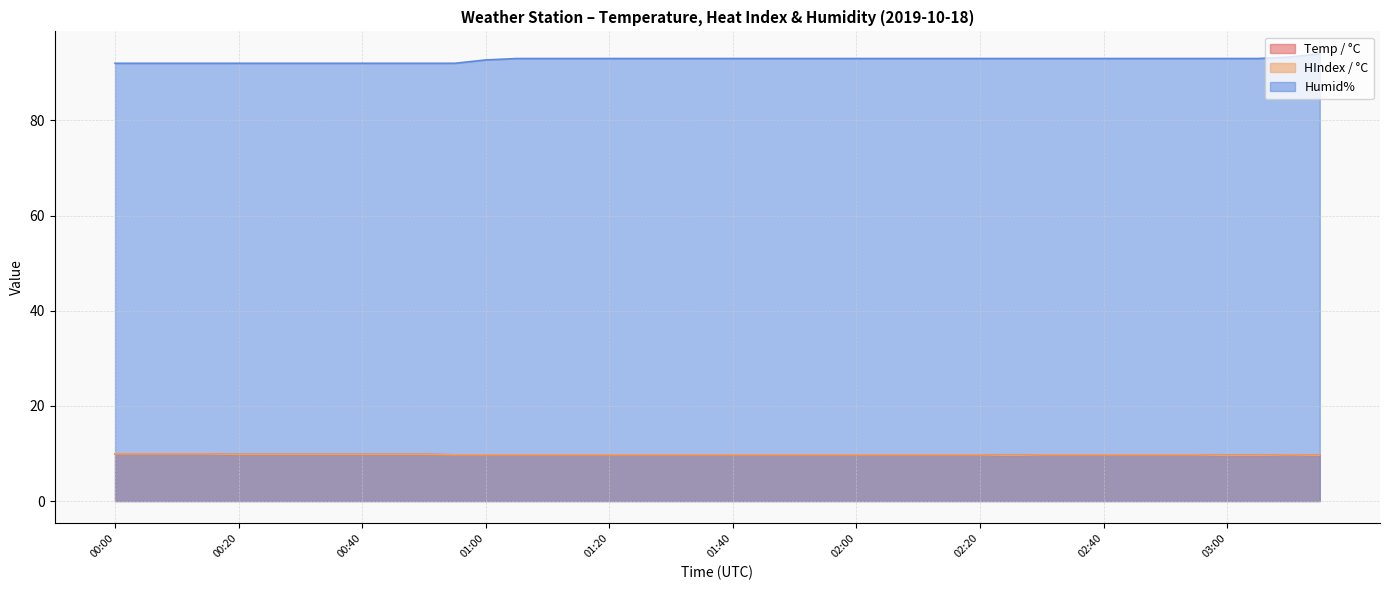

What is the label of the 35th point from the right?

00:25